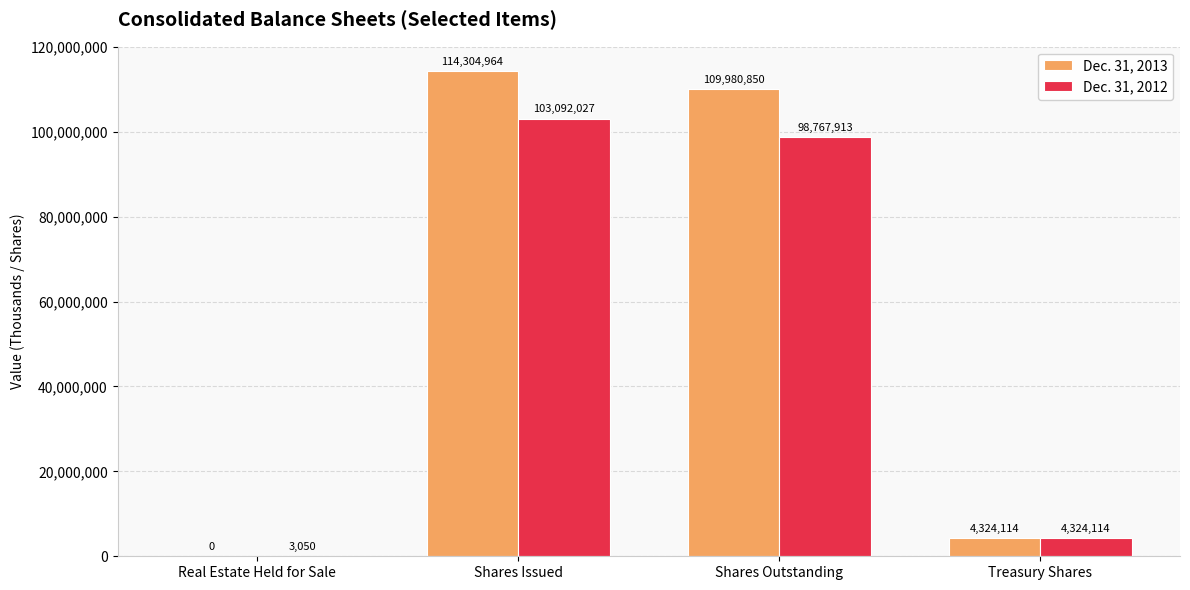

What is the sum of the Dec. 31, 2012 values at Treasury Shares and Shares Outstanding?

103092027